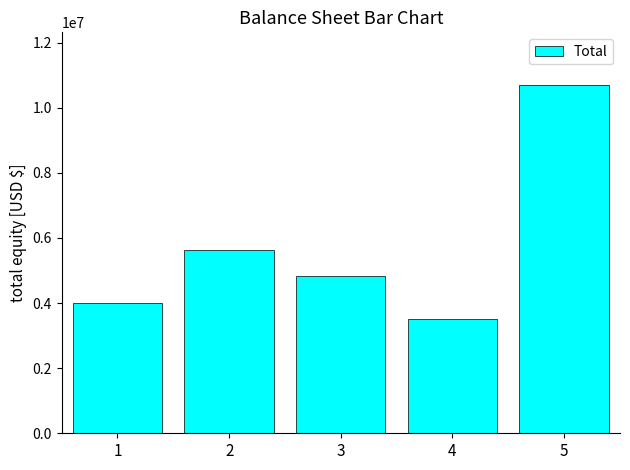

What is the value of the 1st bar from the left?

3986066